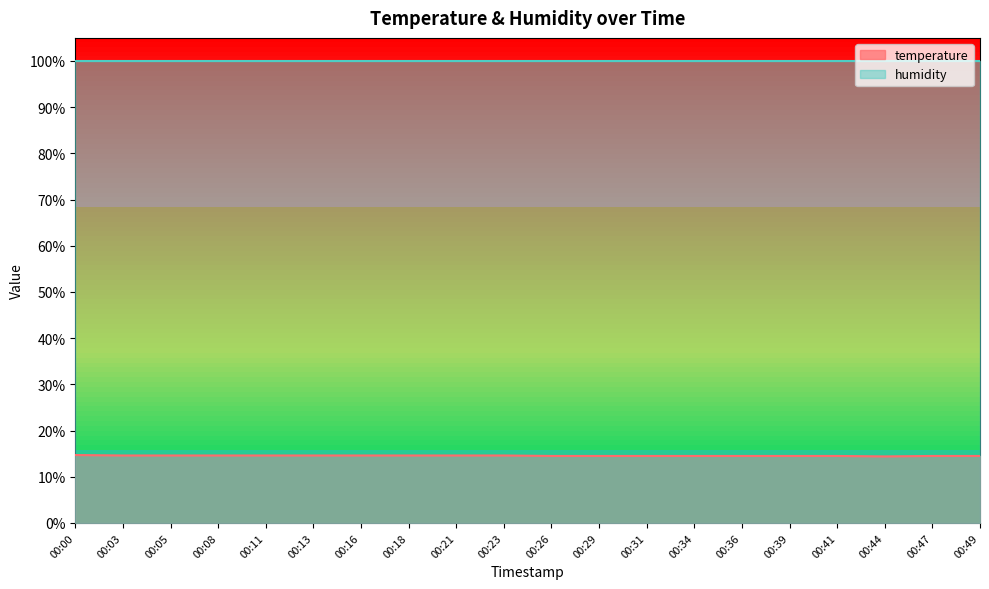

At which category does the data reach its first local valley?

00:44